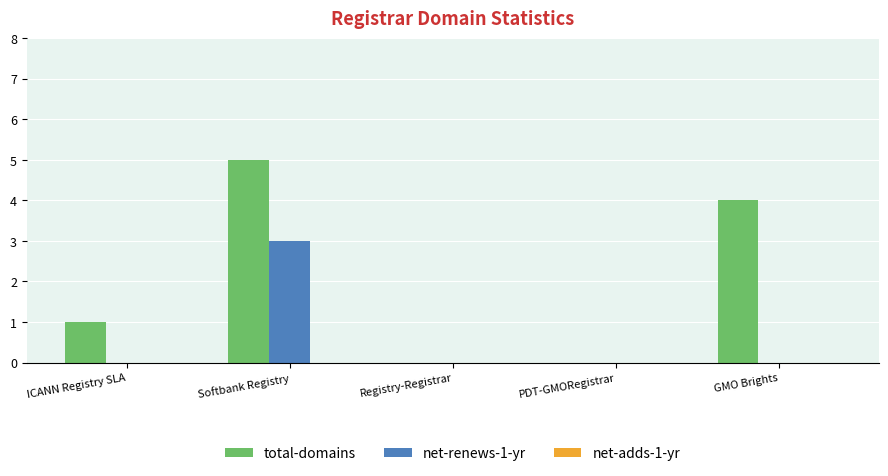

At which label is total-domains closest to 2?

ICANN Registry SLA